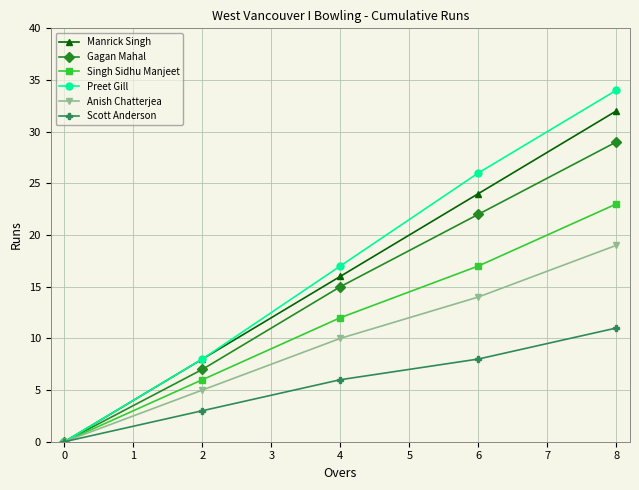

Between 4 and 8, which series saw the biggest shift?

Preet Gill